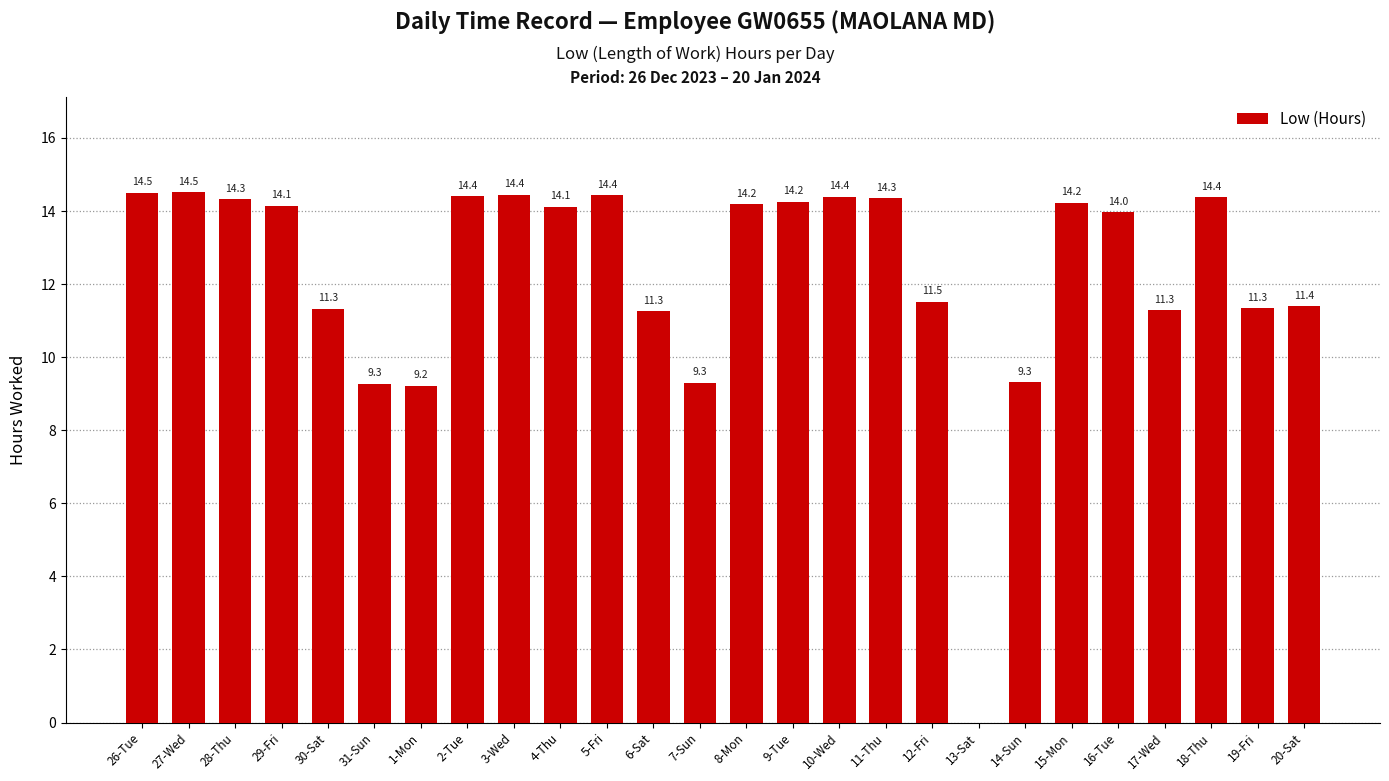

What is the change in value from 6-Sat to 18-Thu?

+3.1